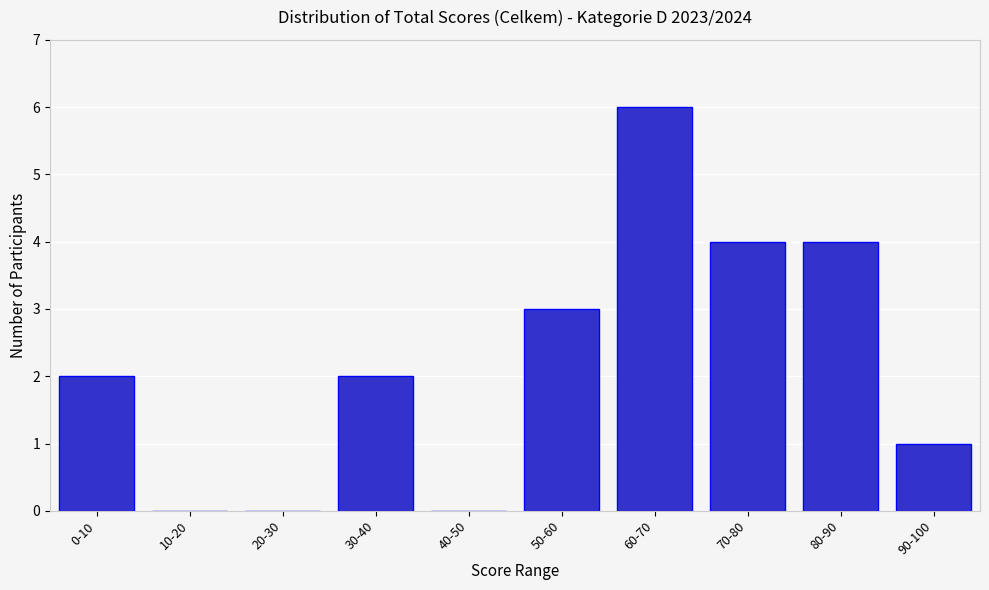

Which label corresponds to the largest value in the chart?

60-70